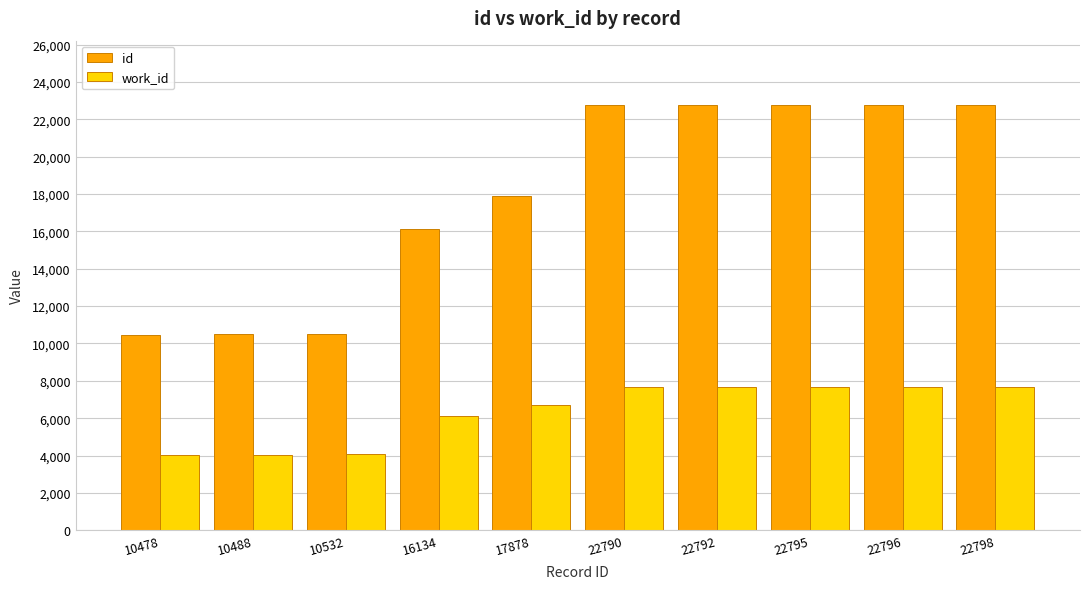

What is the difference between the work_id values at 17878 and 10488?

2669